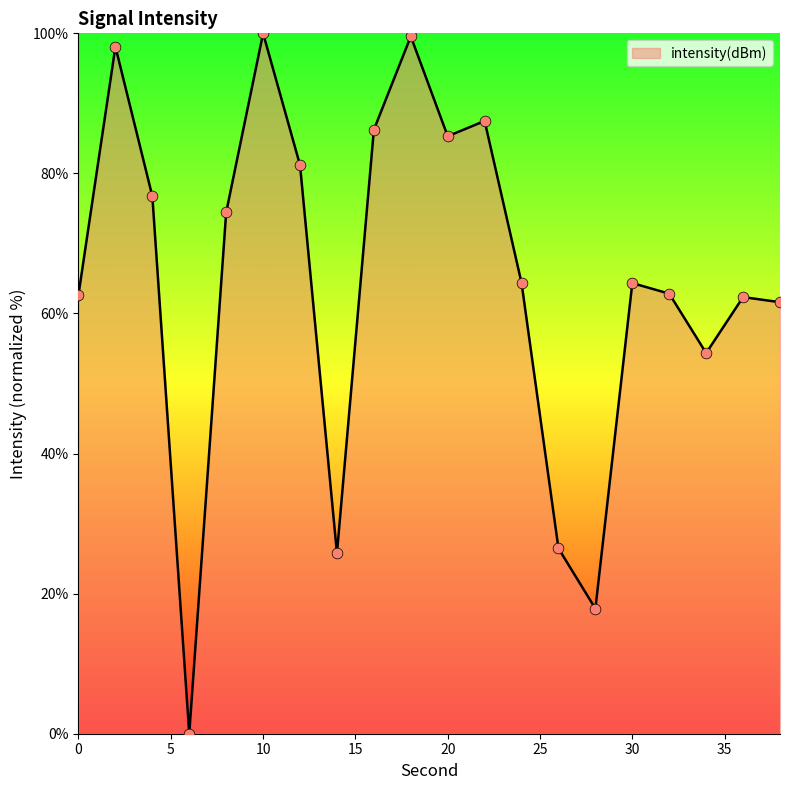

What is the difference between the maximum and minimum values?

100.0